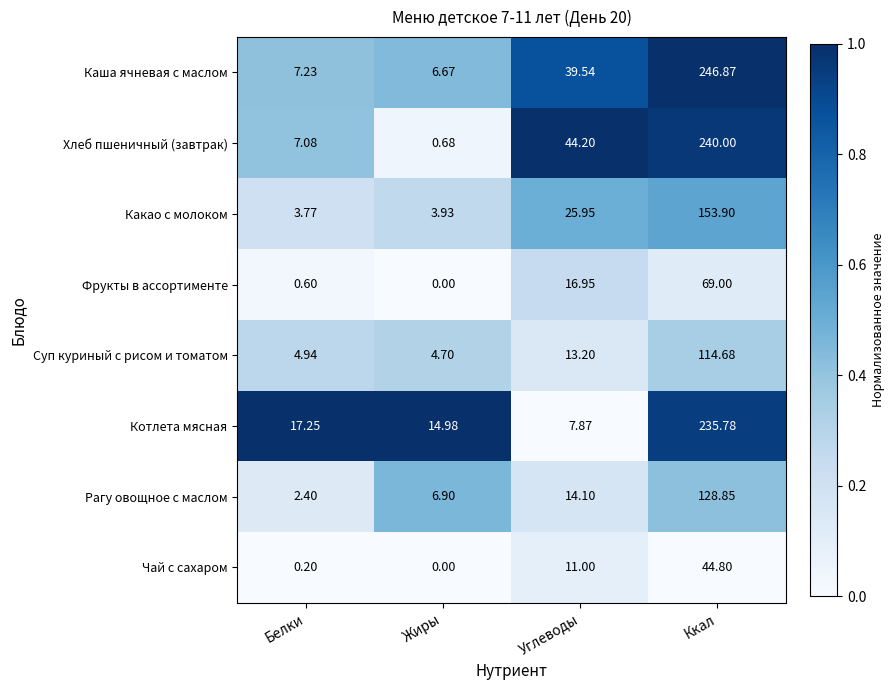

List the labels in order of Рагу овощное с маслом value, smallest first.

Белки, Жиры, Углеводы, Ккал